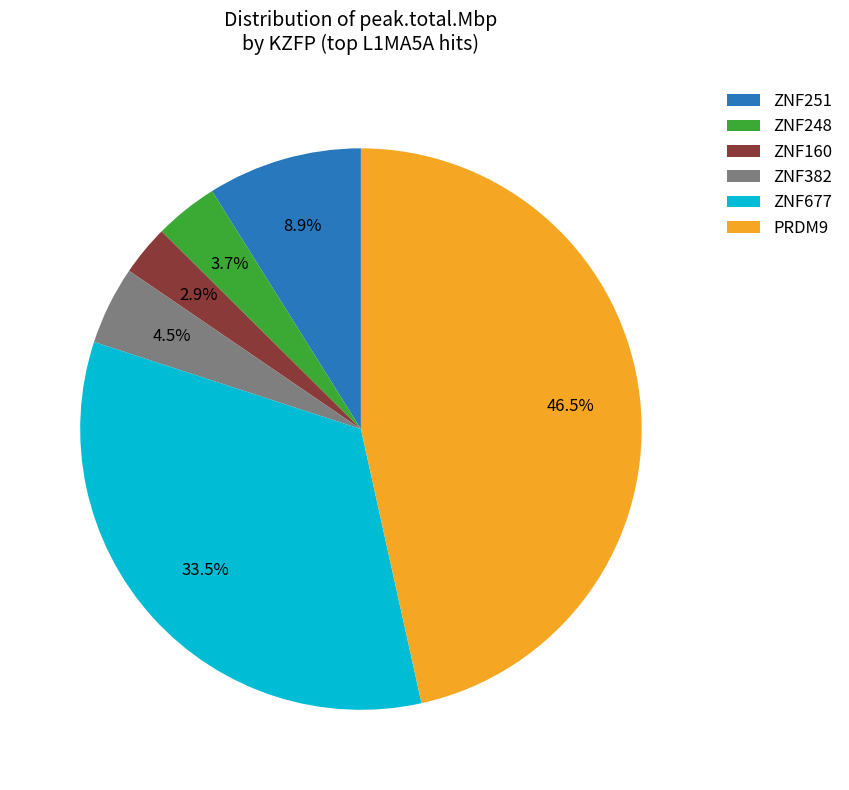

Is there any slice that represents more than half of the pie?

No